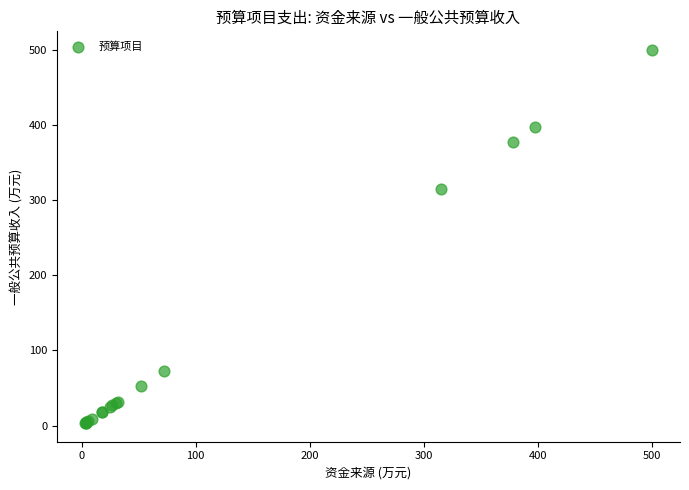

What Y value in the scatter plot is closest to 251?

315.0